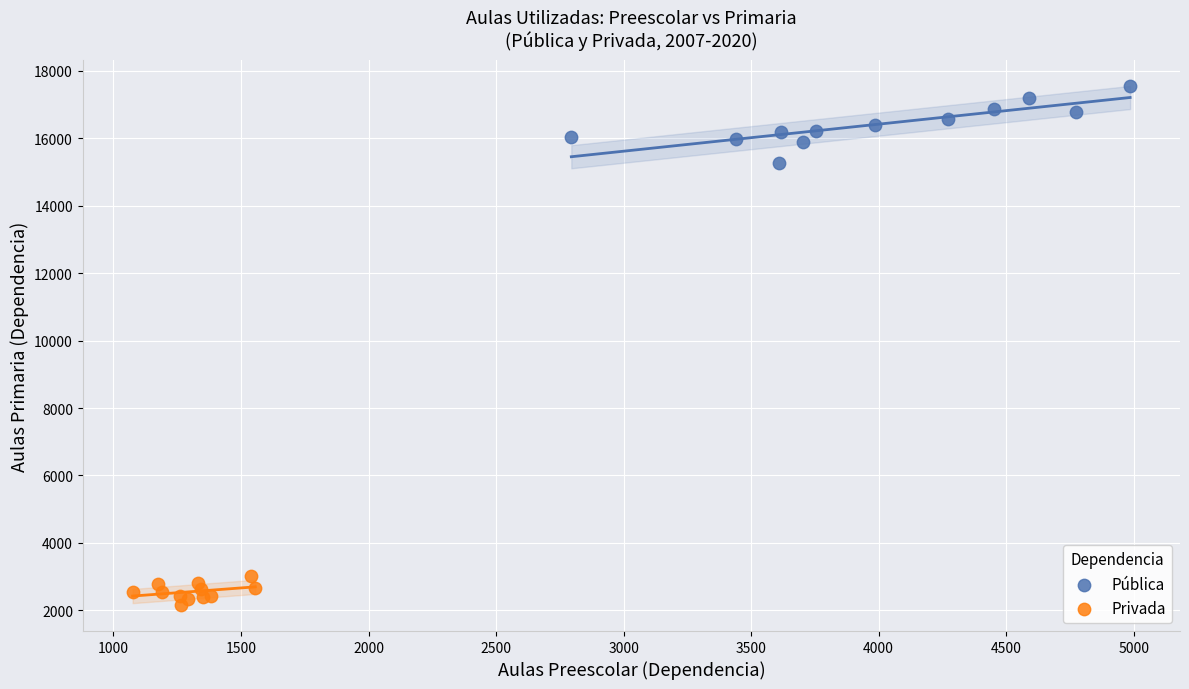

Which series contains the lowest Y value?

Privada